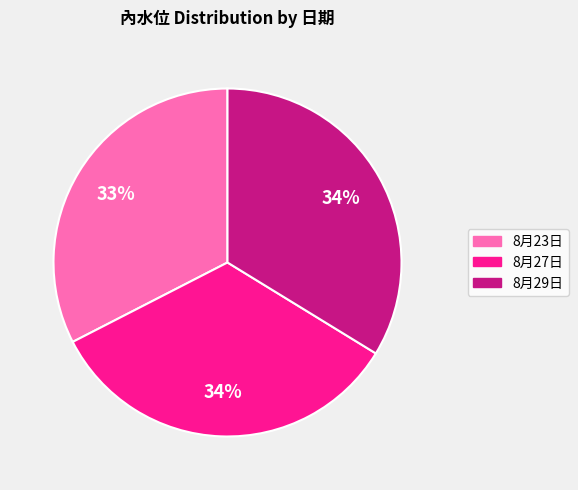

Is it true that 8月23日 is 33% of the pie?

True